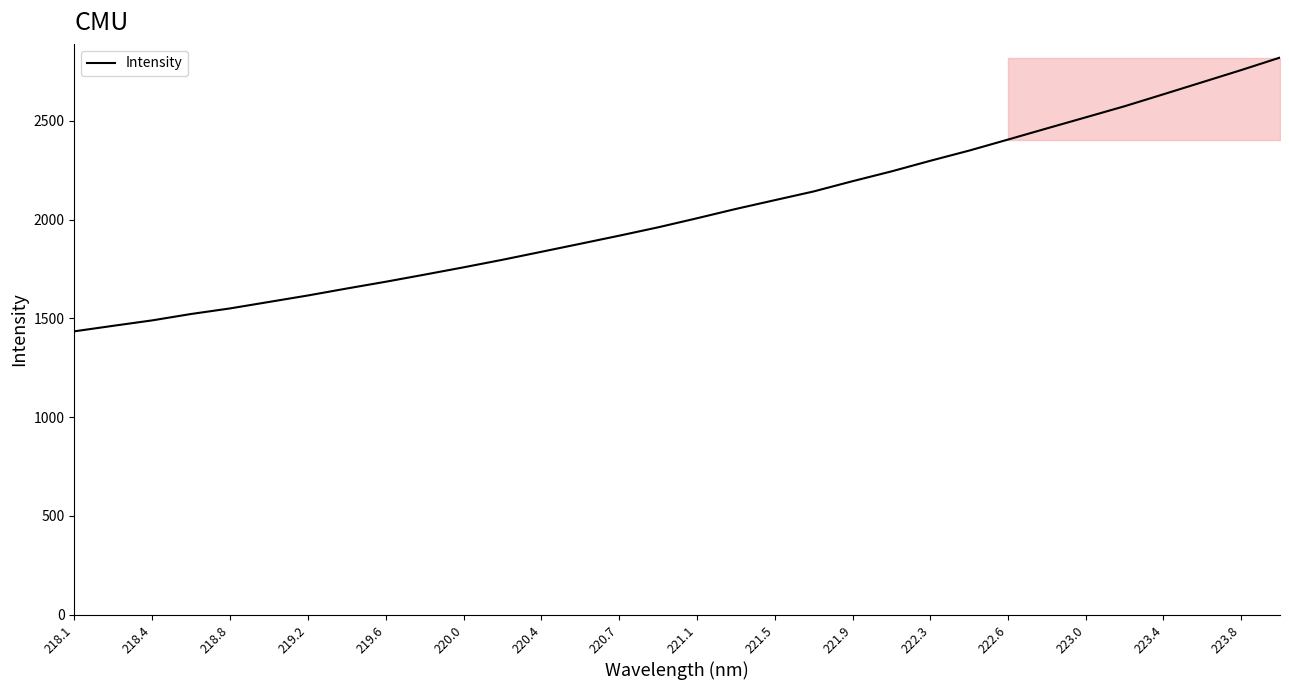

What is the minimum value shown in the chart?

1434.8